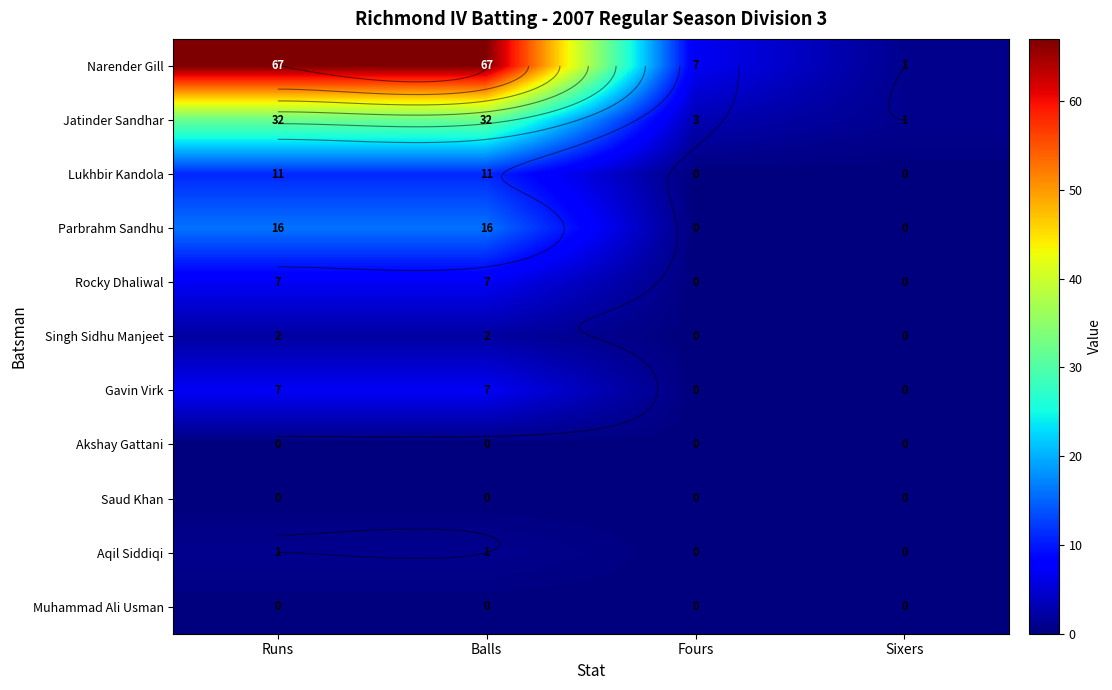

At how many categories does at least one series exceed 1?

3